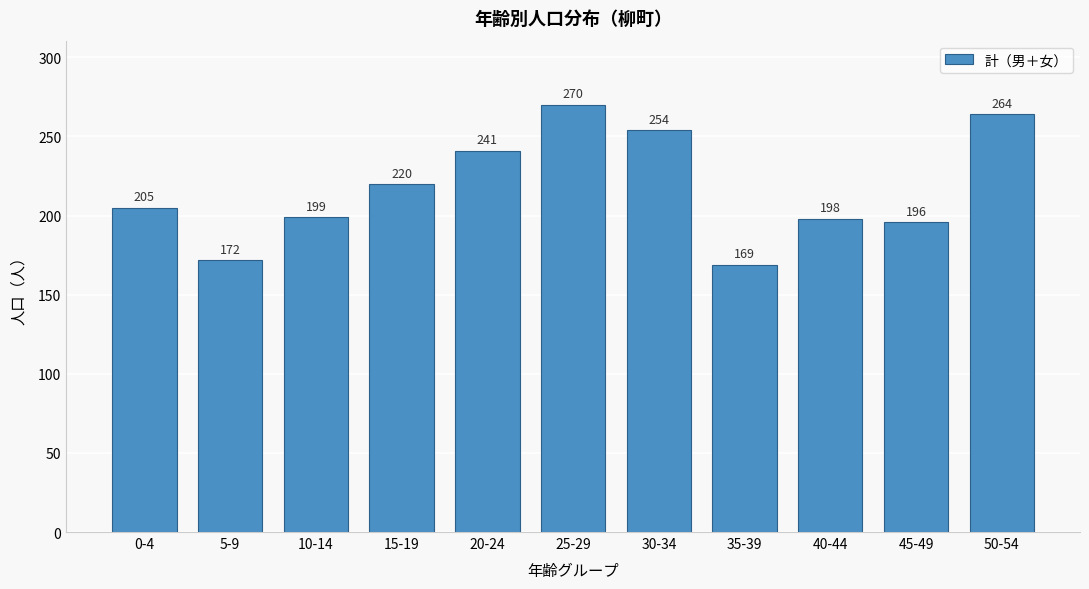

Reading left to right, list all the values displayed in this chart.

205	172	199	220	241	270	254	169	198	196	264